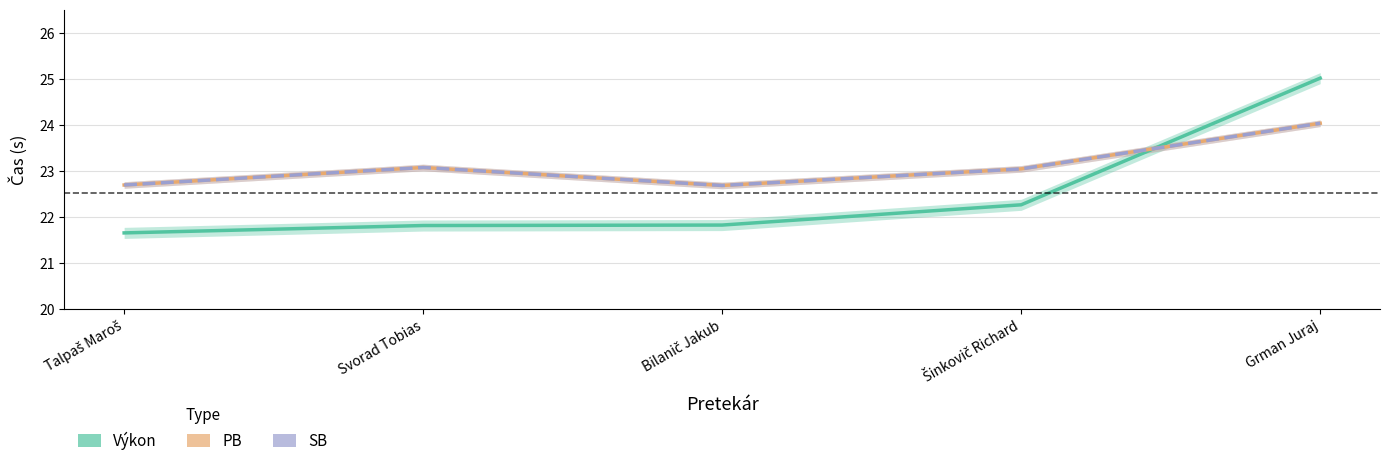

What are all the series names shown in the legend?

Výkon, PB, SB